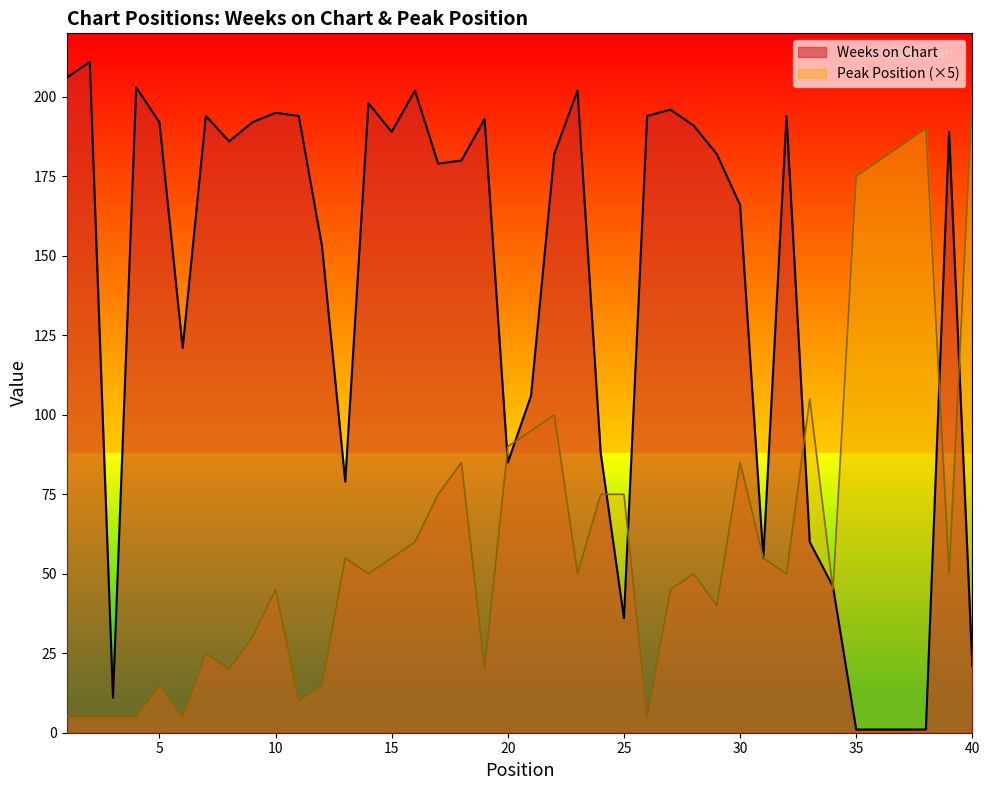

What is the smallest value displayed?

1